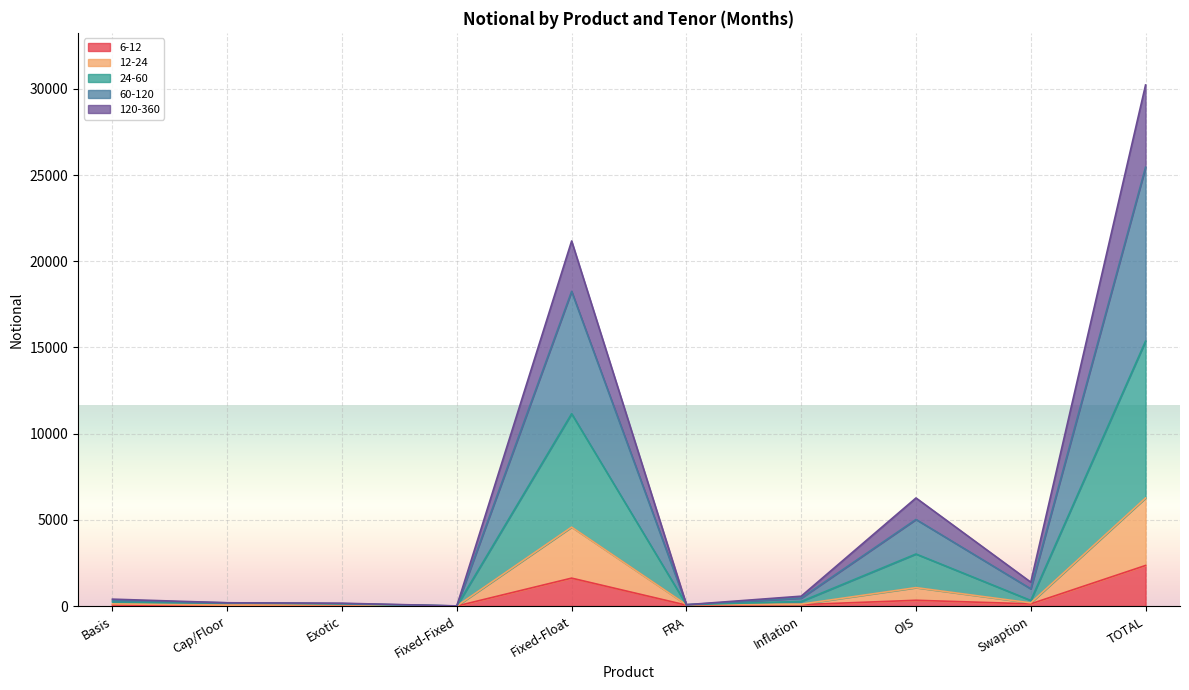

At which label does 6-12 reach its peak?

TOTAL